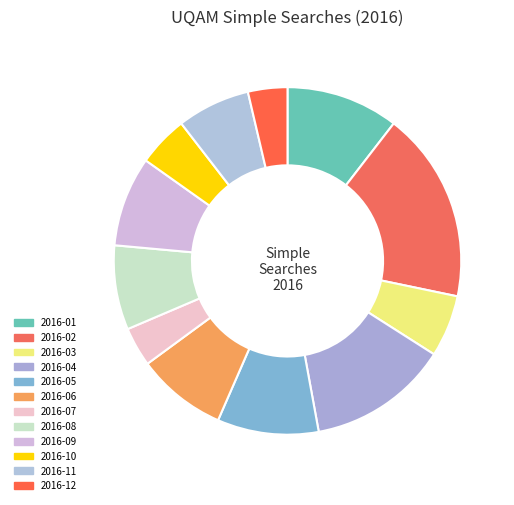

True or false: 2016-04 accounts for 5% of the total.

False